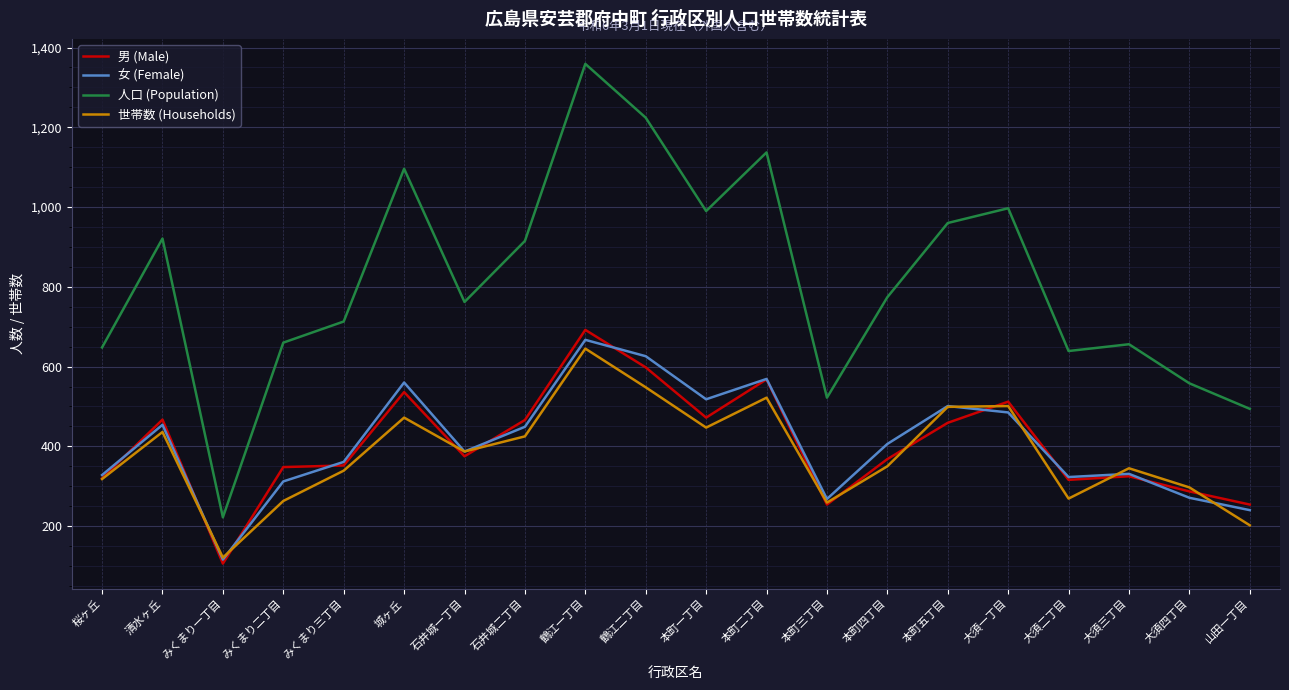

True or false: 男 (Male) and 人口 (Population) cross at least once.

False